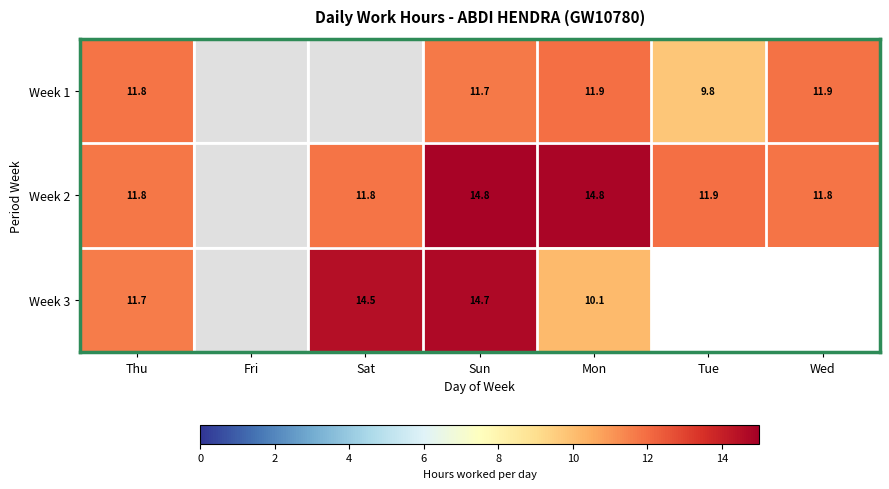

The value of Week 2 at Thu is 18.3. True or false?

False